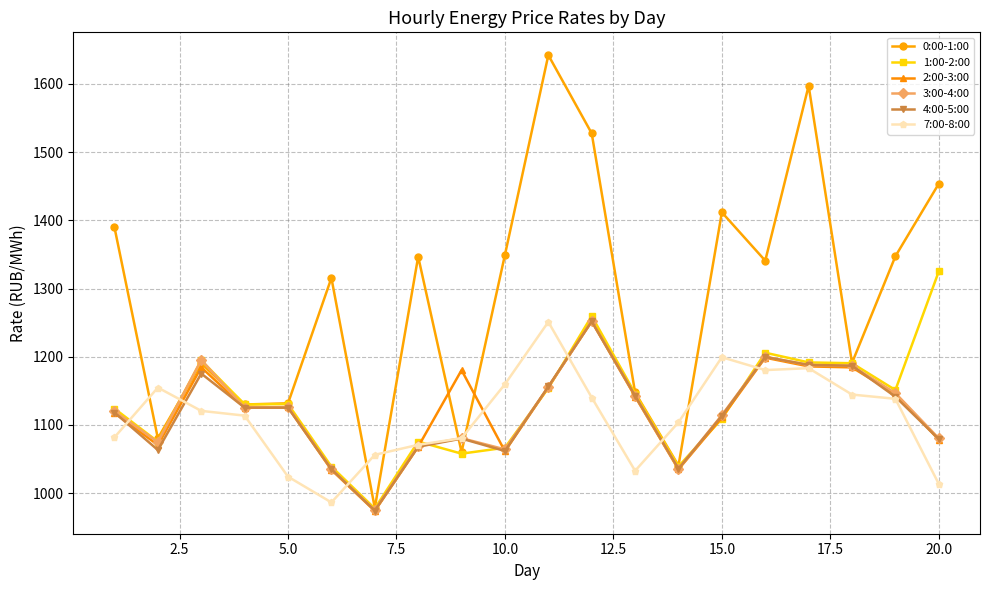

True or false: 4:00-5:00 has more than 1 points higher than both neighbors.

True